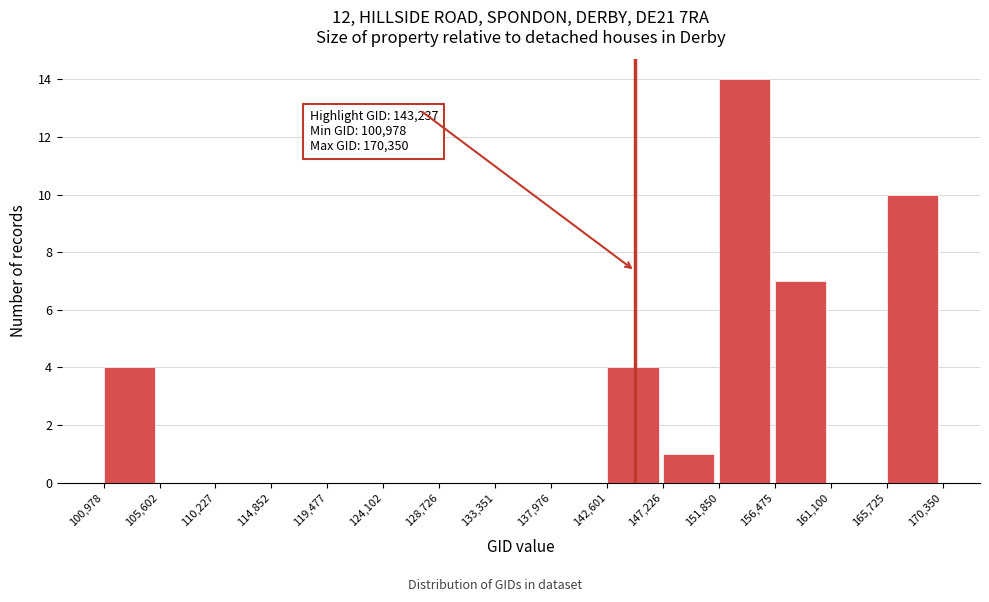

Over which range of the x-axis is the bar tallest?

151,850 to 156,475